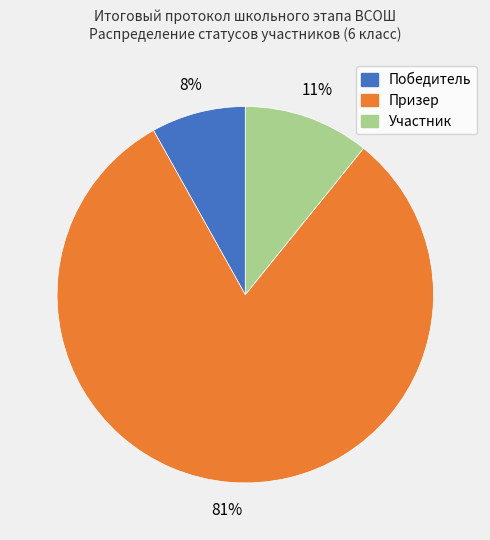

What percentage is the Призер slice, to the nearest percent?

81%